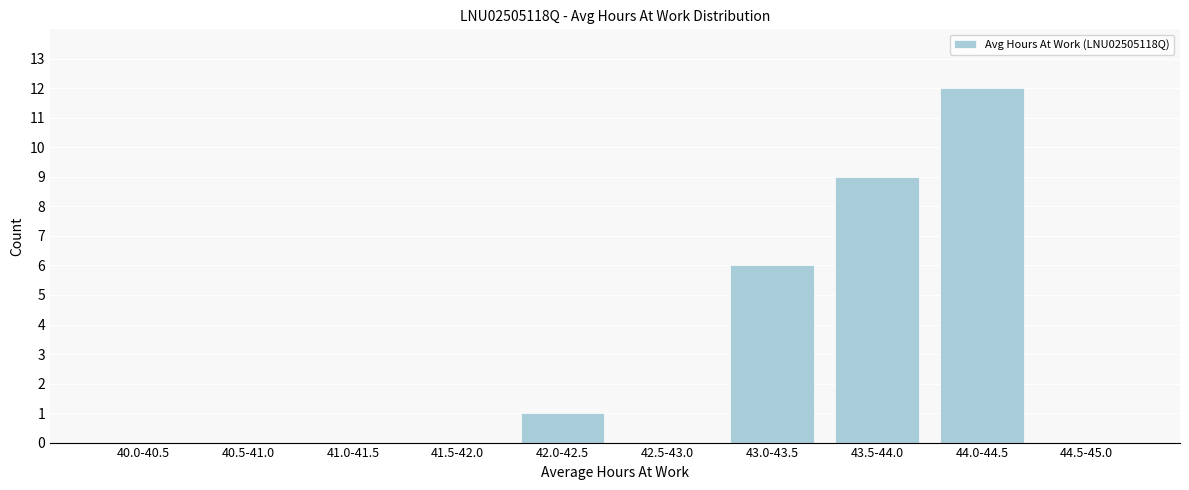

Reading right to left, what are all the values shown in this chart?

44.5-45.0=0	44.0-44.5=12	43.5-44.0=9	43.0-43.5=6	42.5-43.0=0	42.0-42.5=1	41.5-42.0=0	41.0-41.5=0	40.5-41.0=0	40.0-40.5=0